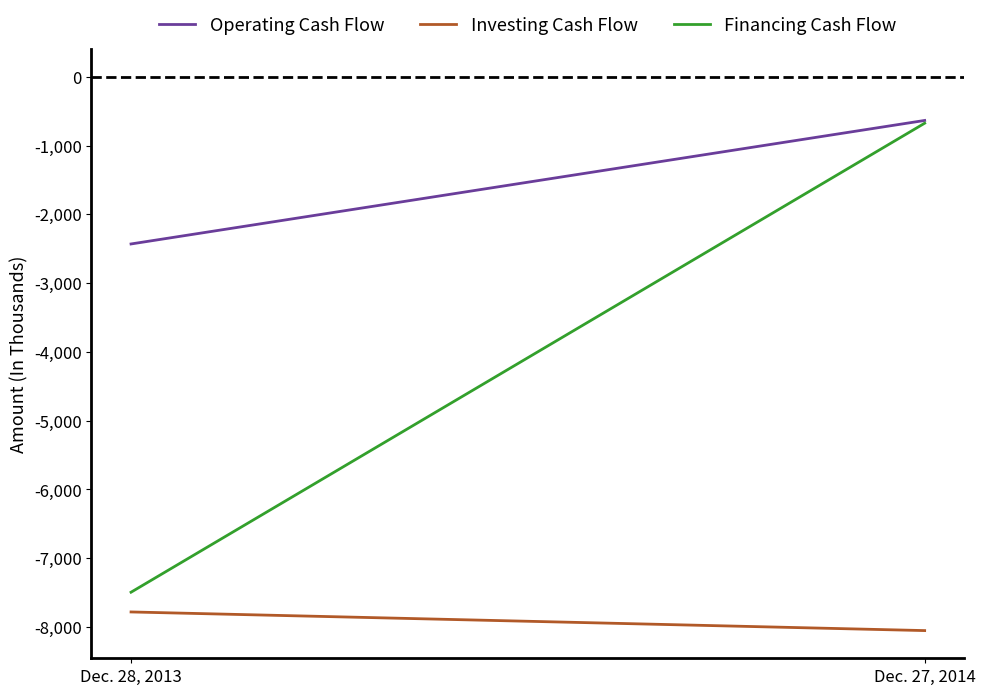

Count the Investing Cash Flow values in the range -8053 to -7782.

2